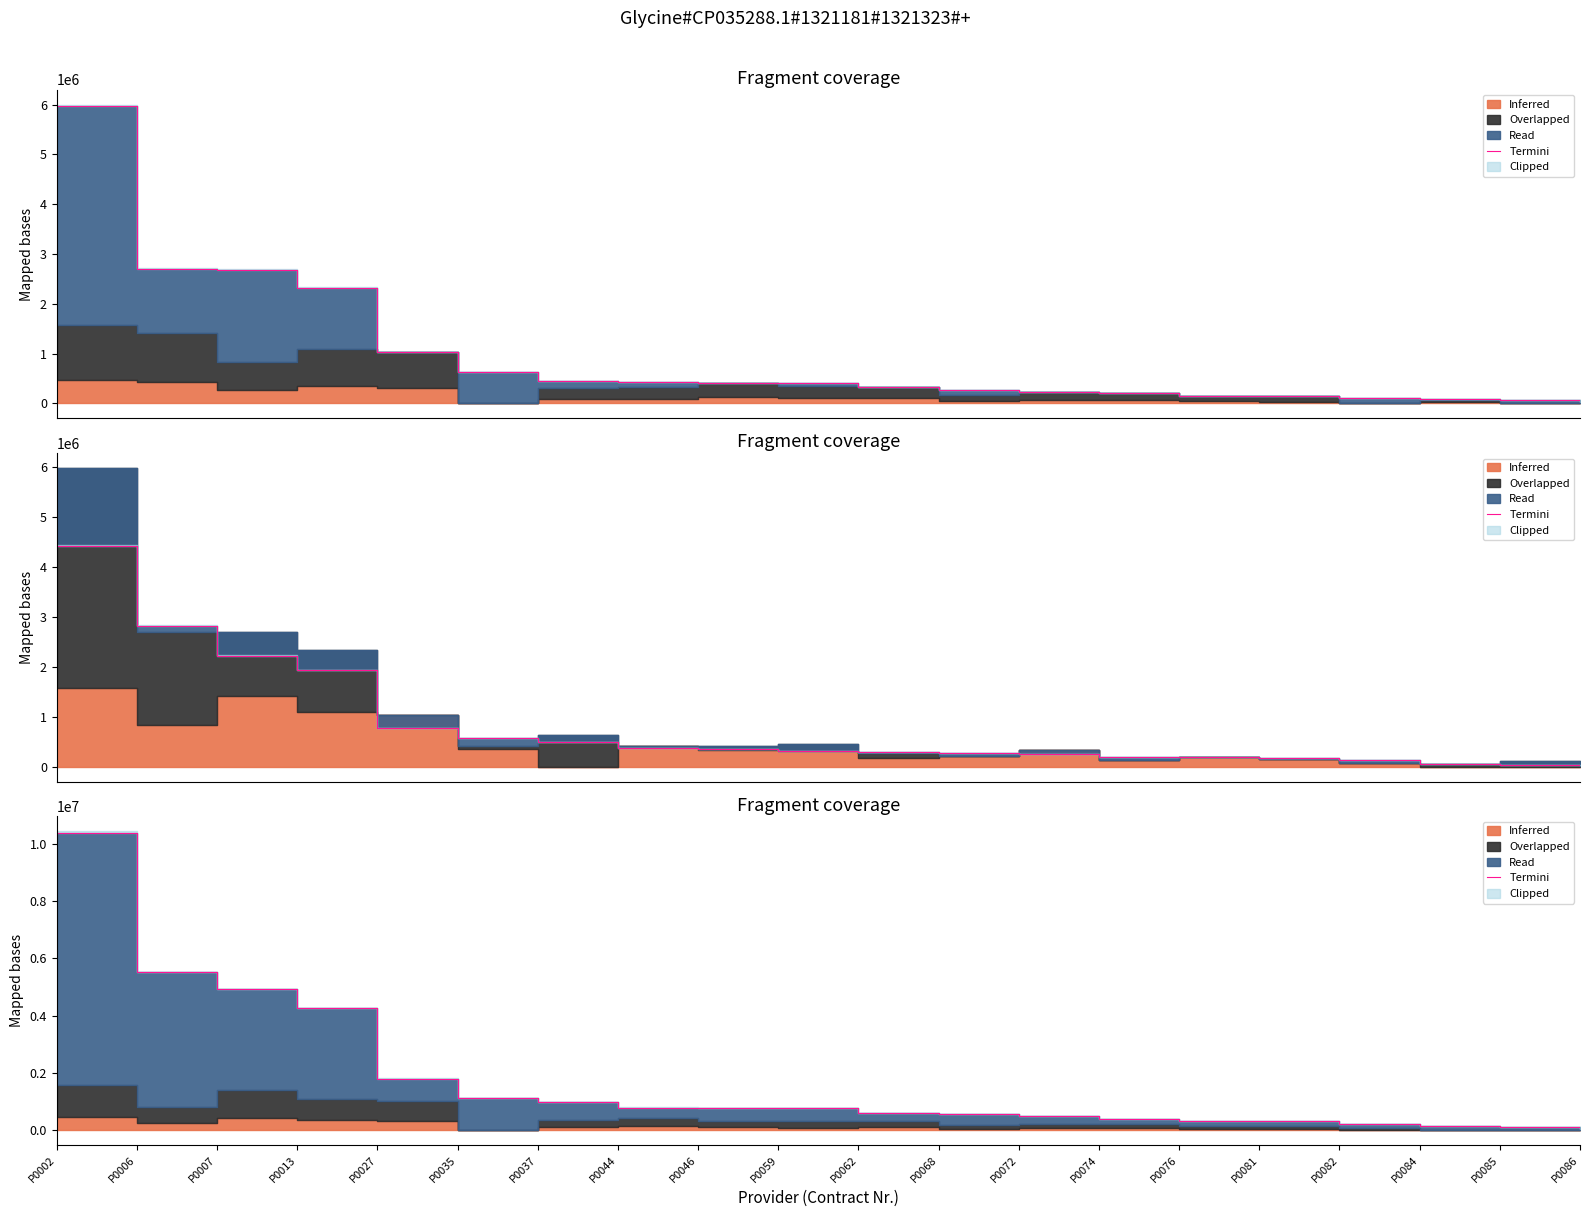

What is the average value?

1729196.9